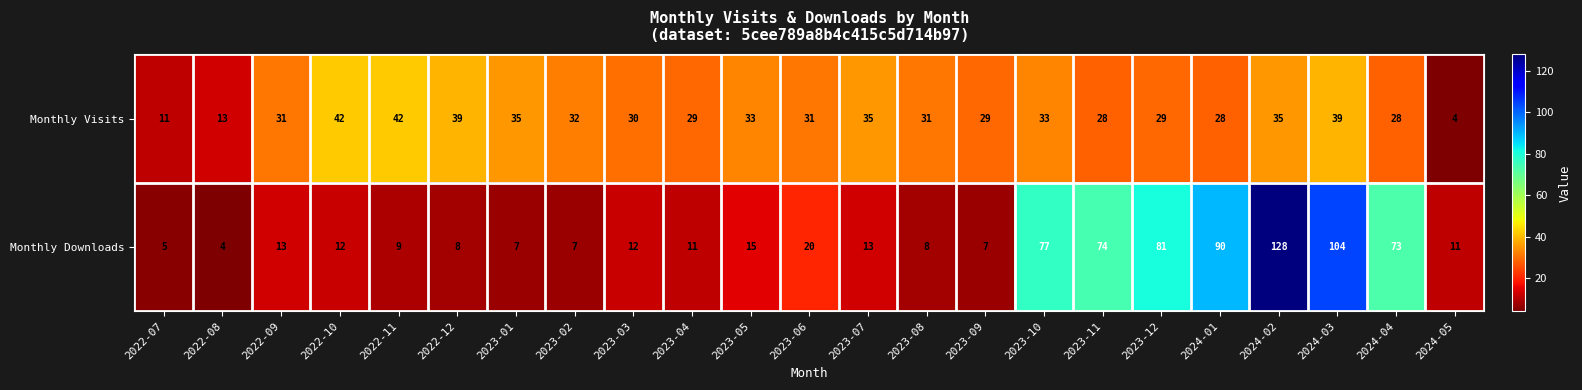

What is the total value across all series at 2022-12?

47